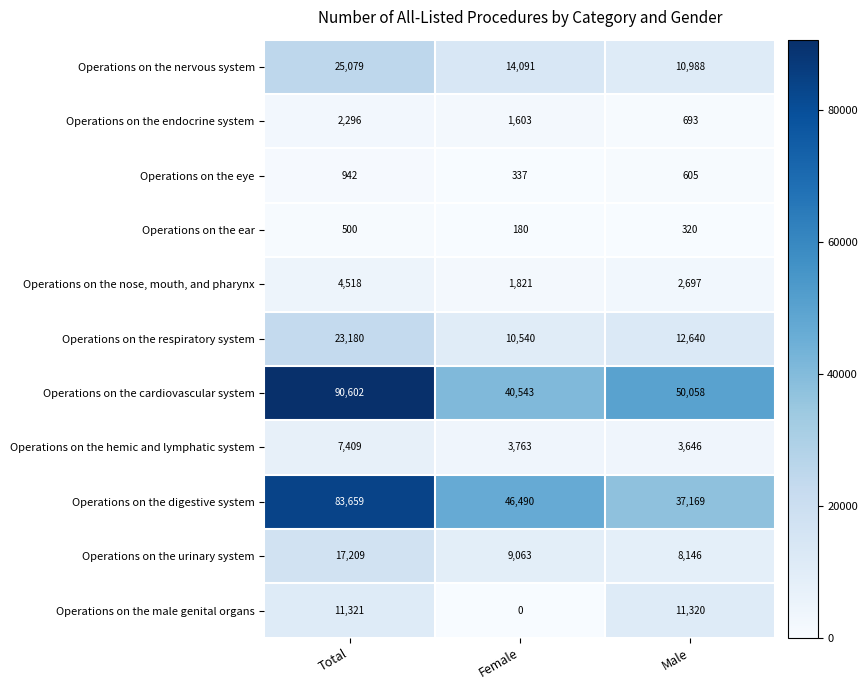

Which series changed the most between Total and Female?

Operations on the cardiovascular system